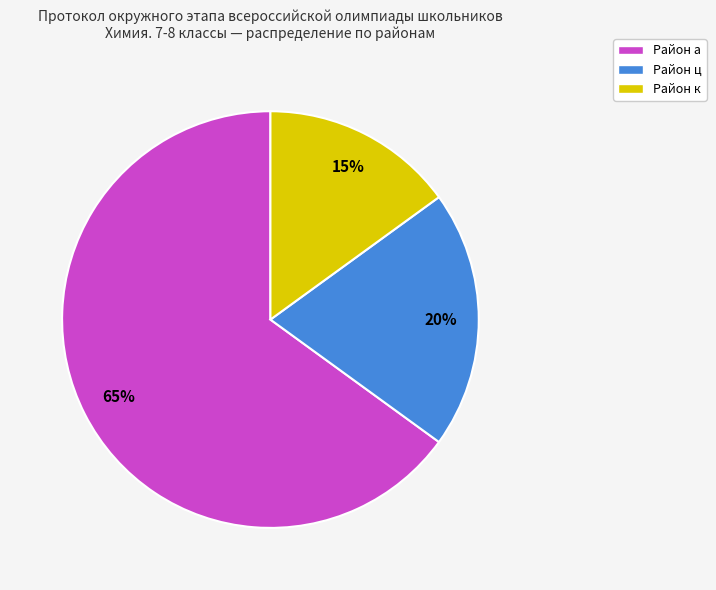

How many slices are in this pie chart?

3